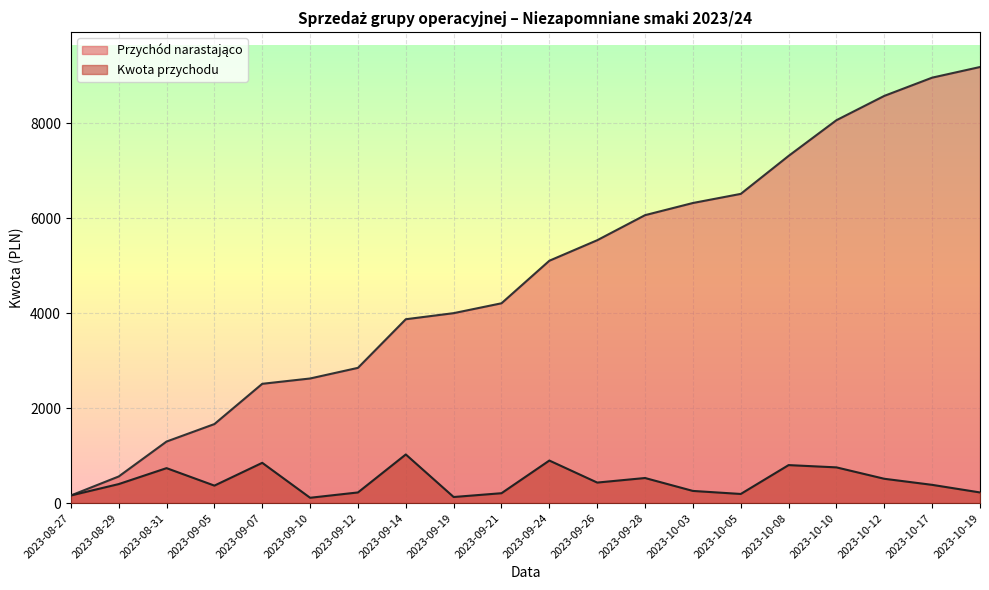

Which category has the lowest value in the Kwota przychodu series?

2023-09-10